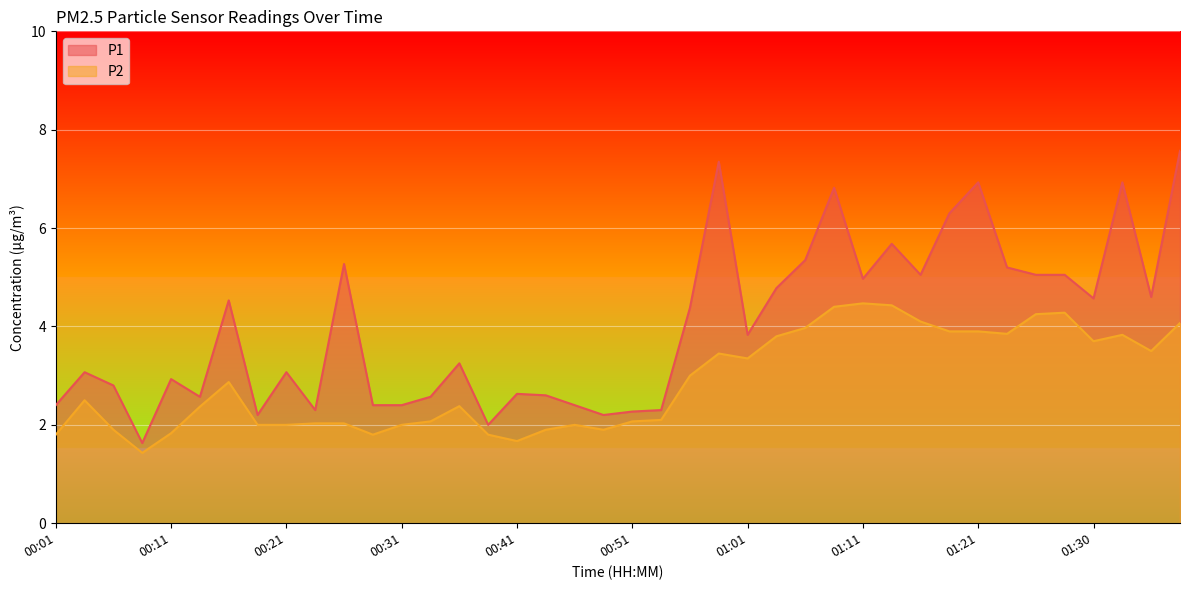

Which series has the largest total across all categories?

P1